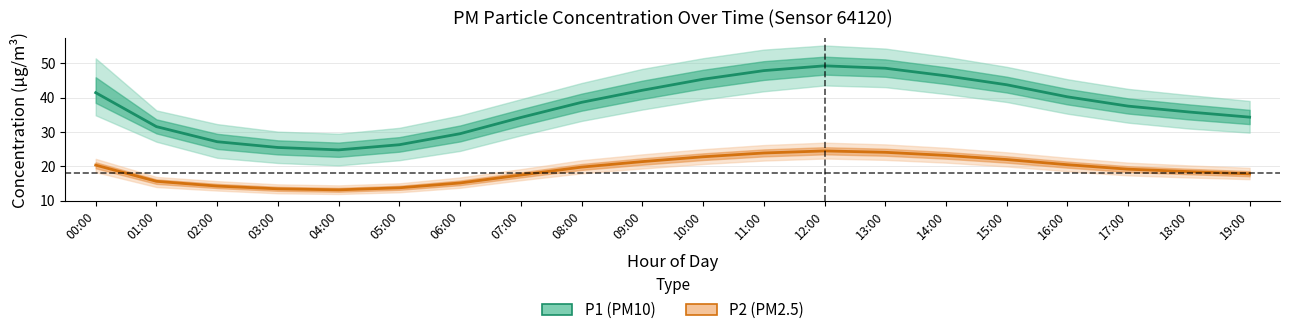

How many values in the P1 (PM10) series are below 38?

10